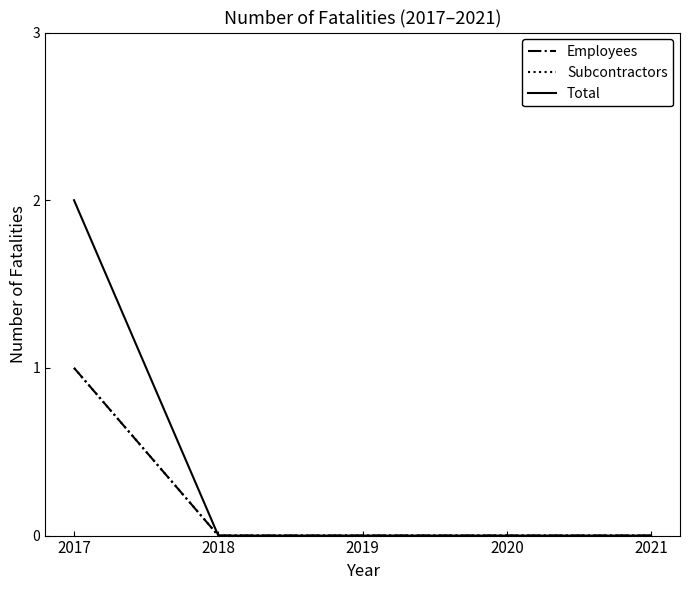

Does the chart have visible grid lines?

No